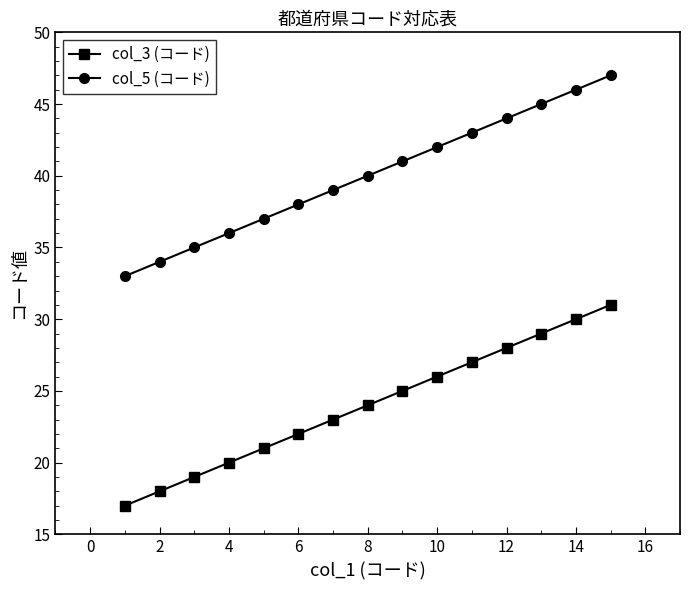

Reading left to right, list all the values displayed in this chart.

col_3 (コード): 17	18	19	20	21	22	23	24	25	26	27	28	29	30	31
col_5 (コード): 33	34	35	36	37	38	39	40	41	42	43	44	45	46	47